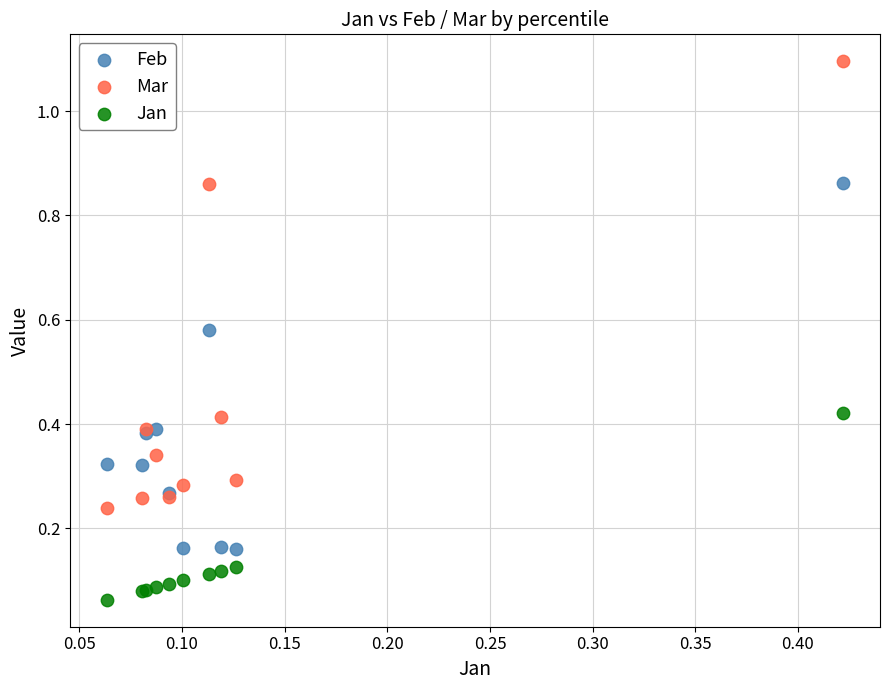

Which series has the widest spread of Y values?

Mar